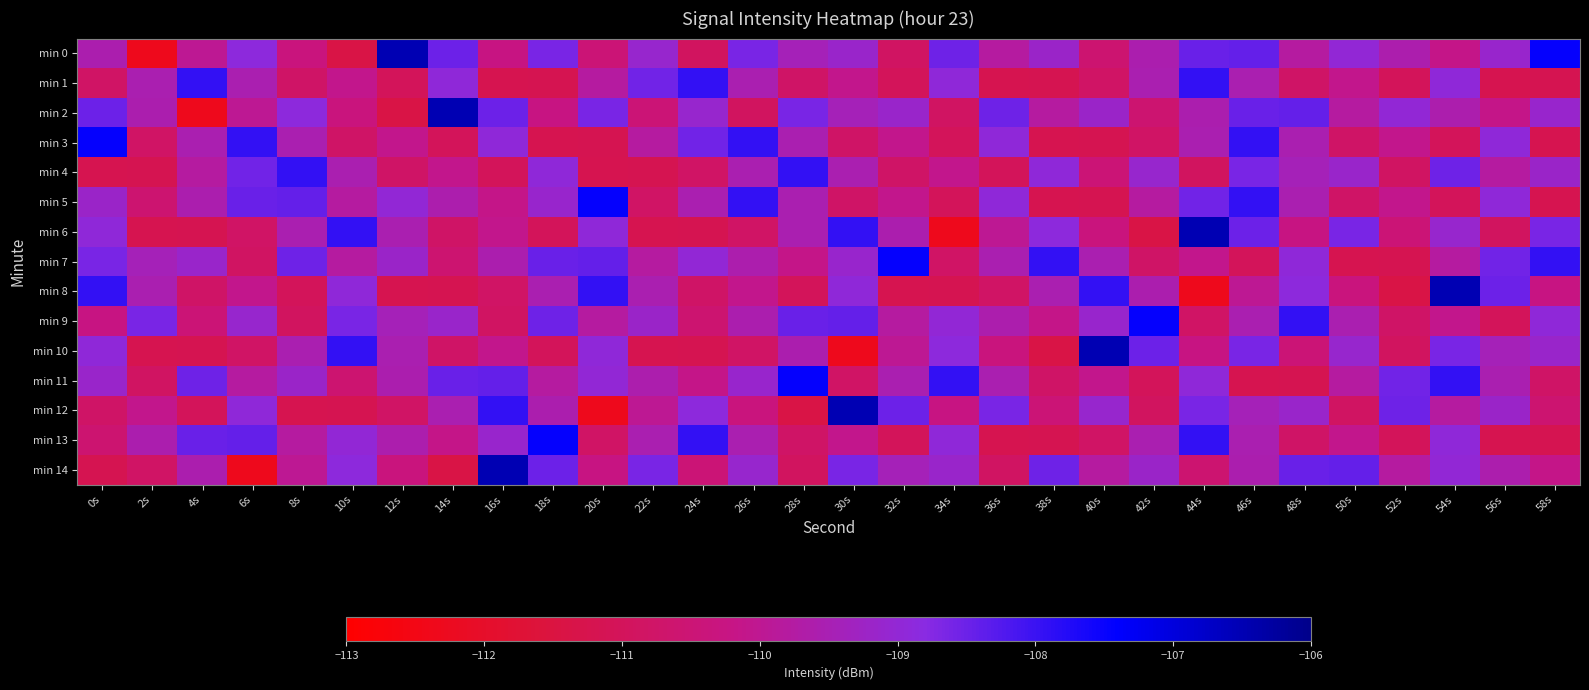

What is the difference between the highest and lowest values at 32s?

3.8